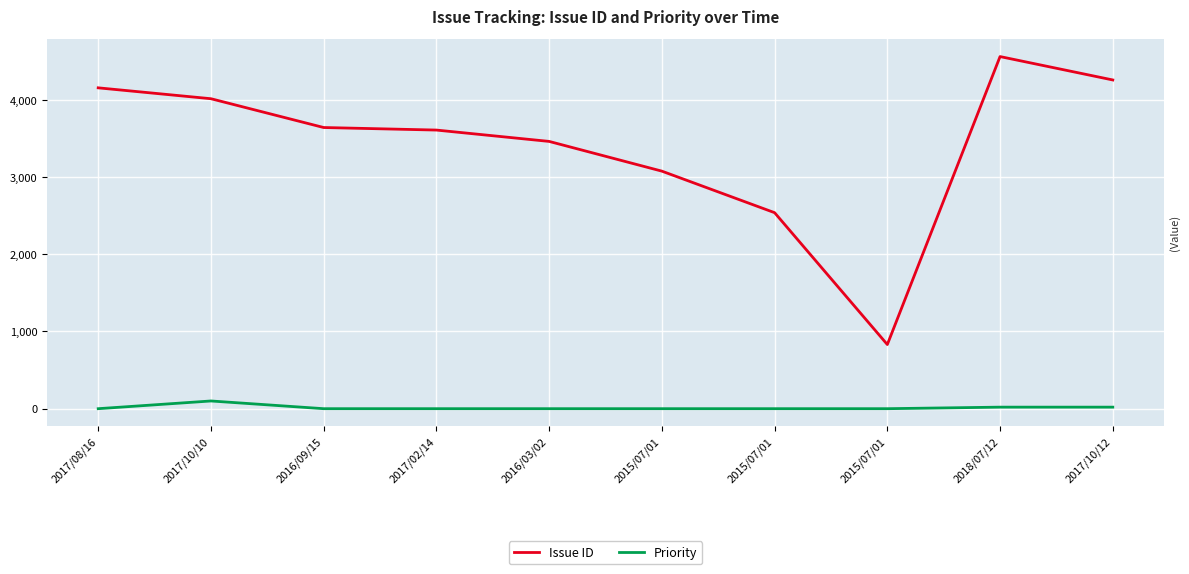

Rank the series by their maximum value, from lowest to highest.

Priority, Issue ID